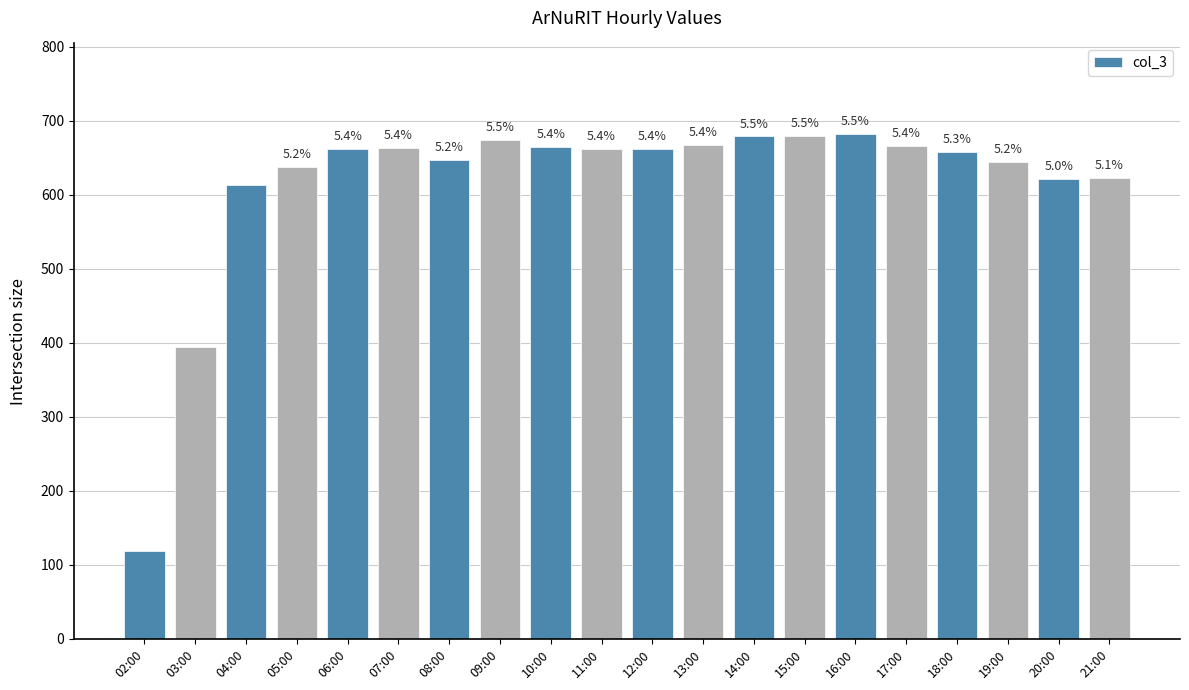

Between 04:00 and 10:00, which is larger?

10:00